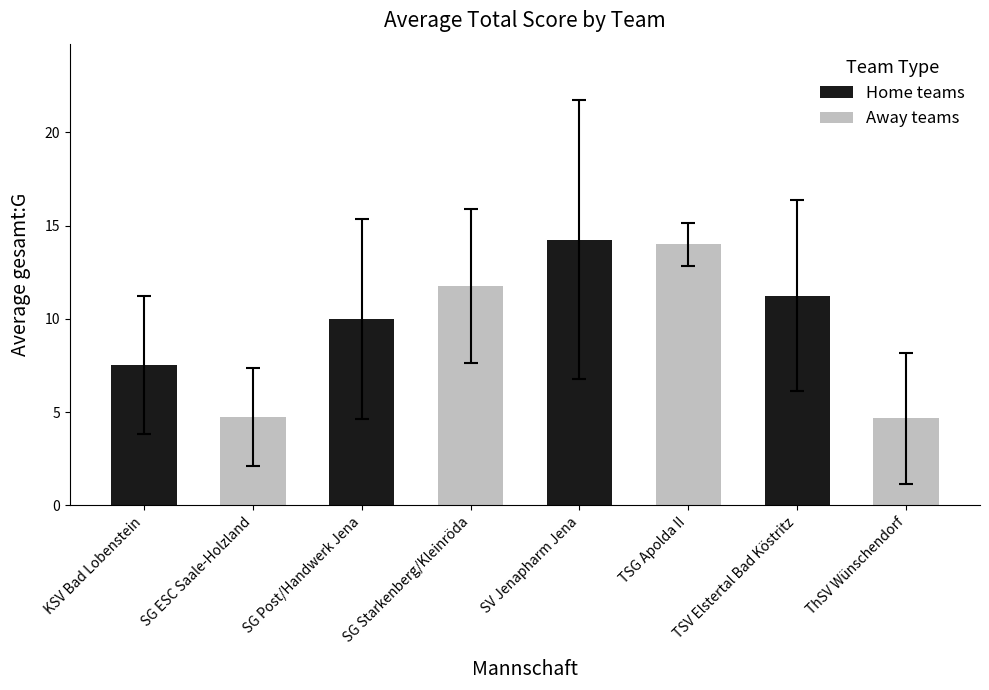

How many values are below 11?

4